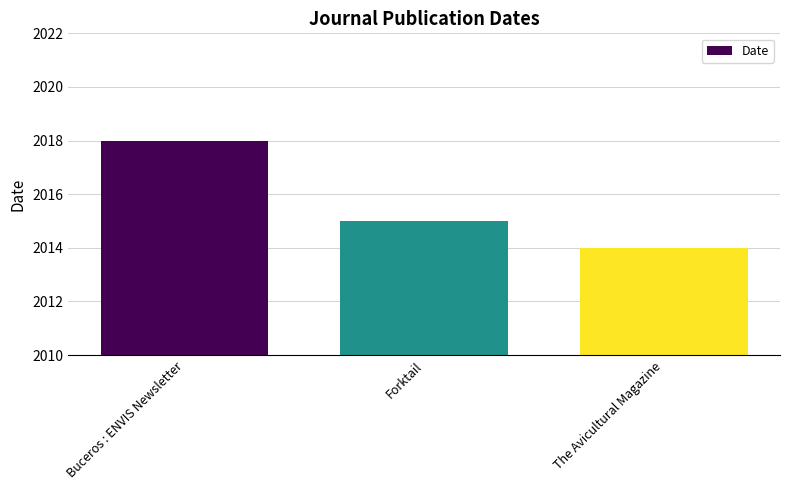

What position from the right is The Avicultural Magazine?

1